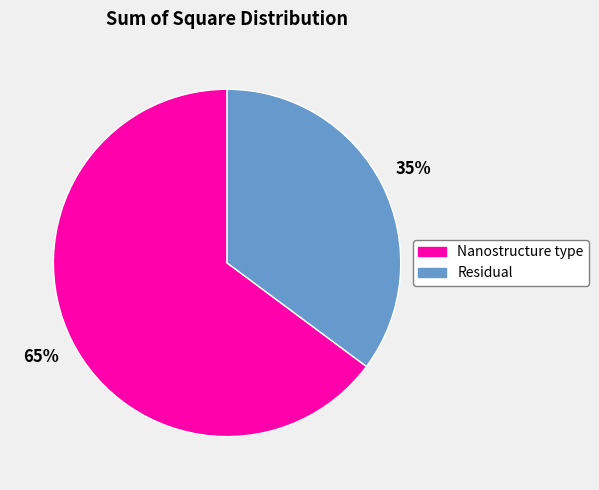

How many segments does this pie chart have?

2